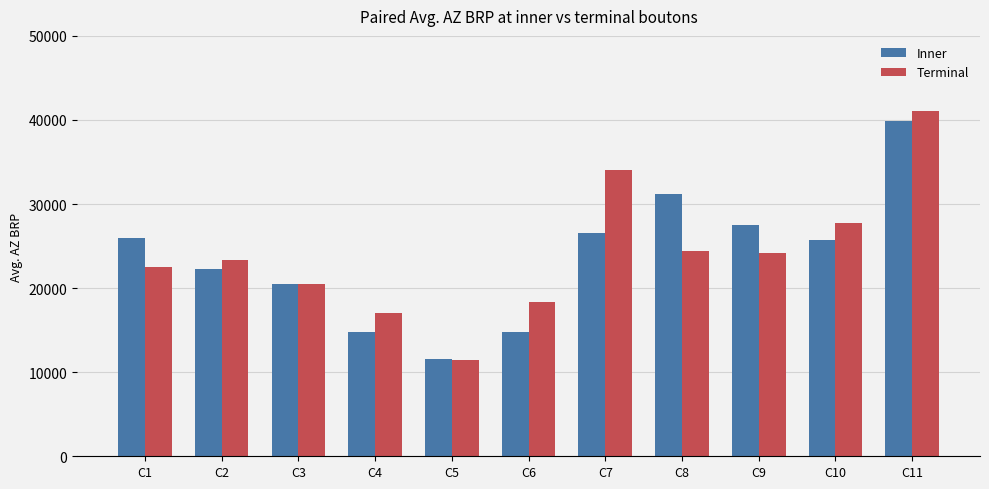

Count the number of categories in the chart.

11